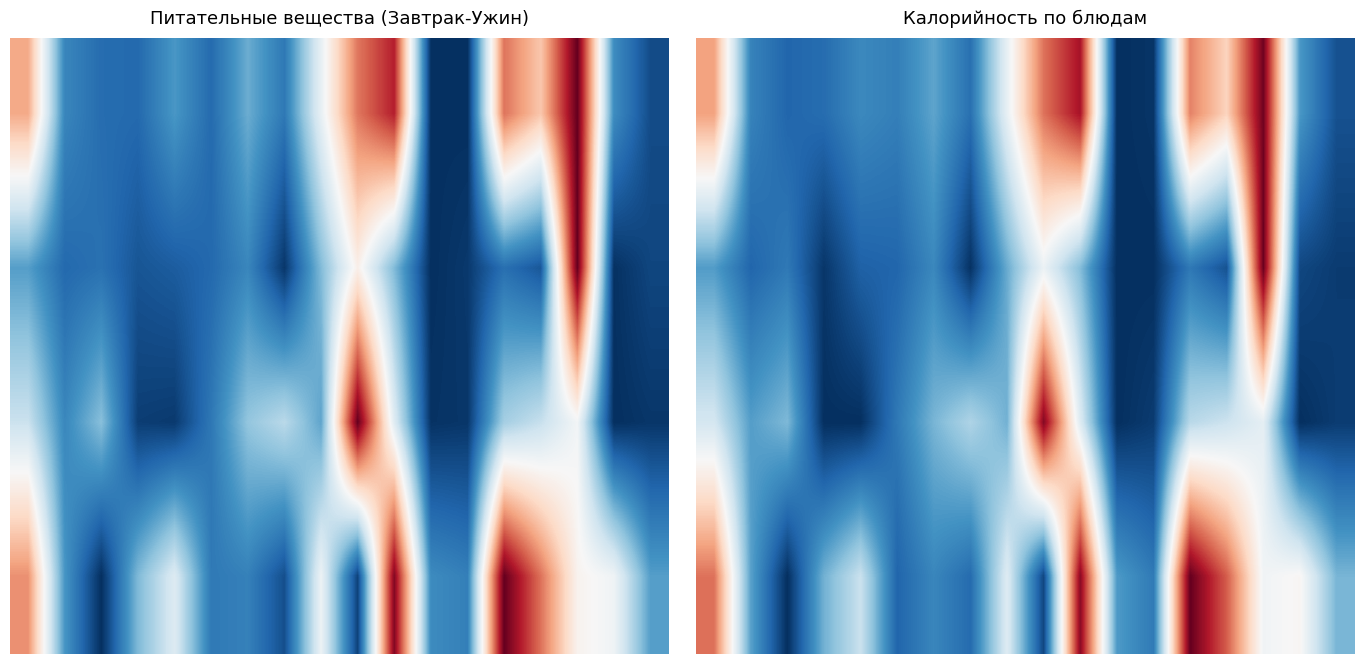

Which has a higher value, 9 or 3?

9